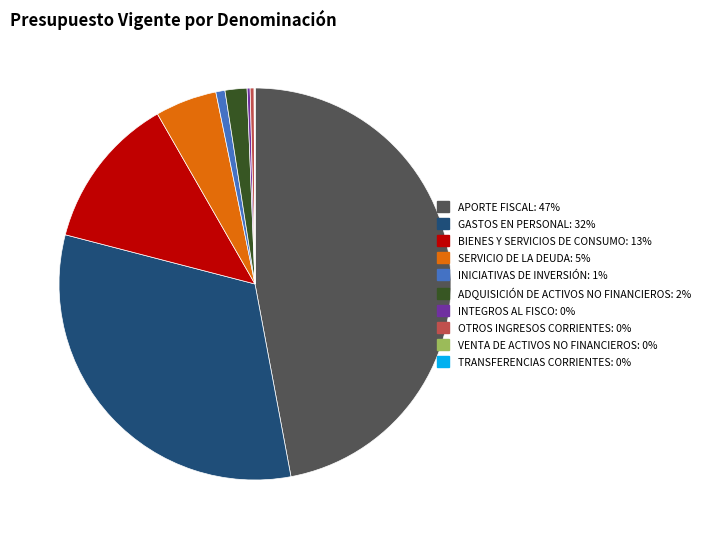

Which slice is the largest?

APORTE FISCAL